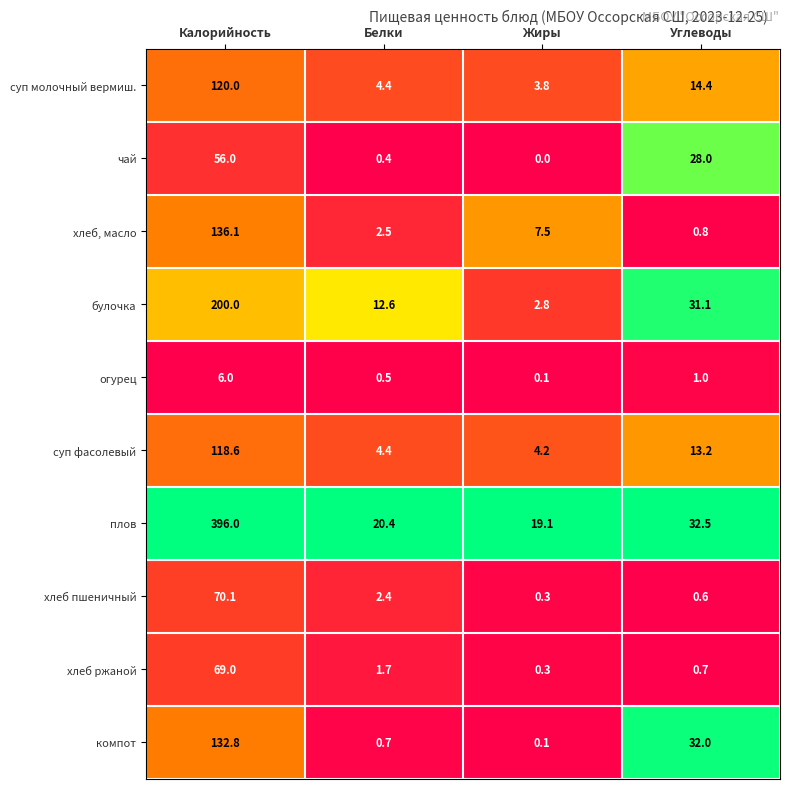

What is the maximum value shown in the chart?

396.0